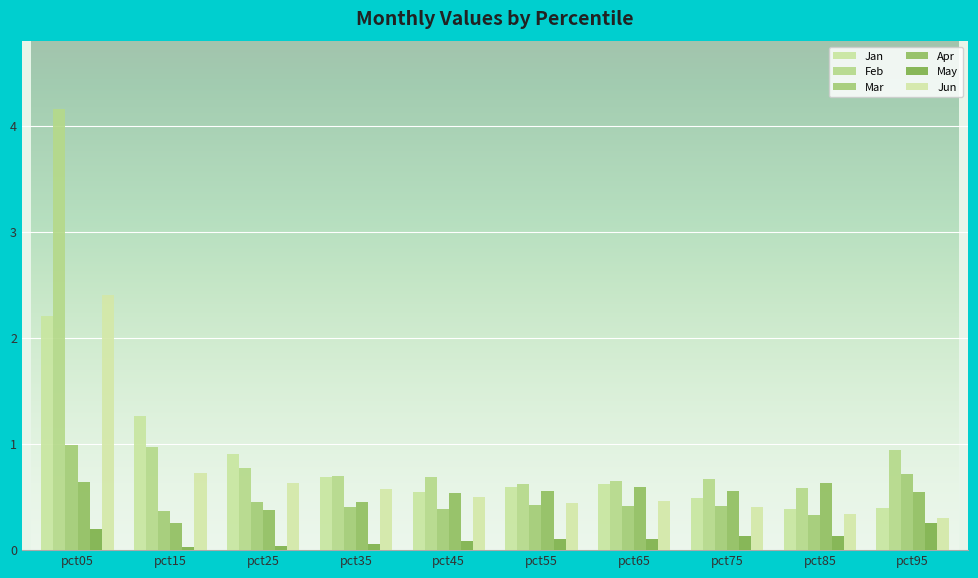

What is the value of the Jan bar at the 1st from the left?

2.2